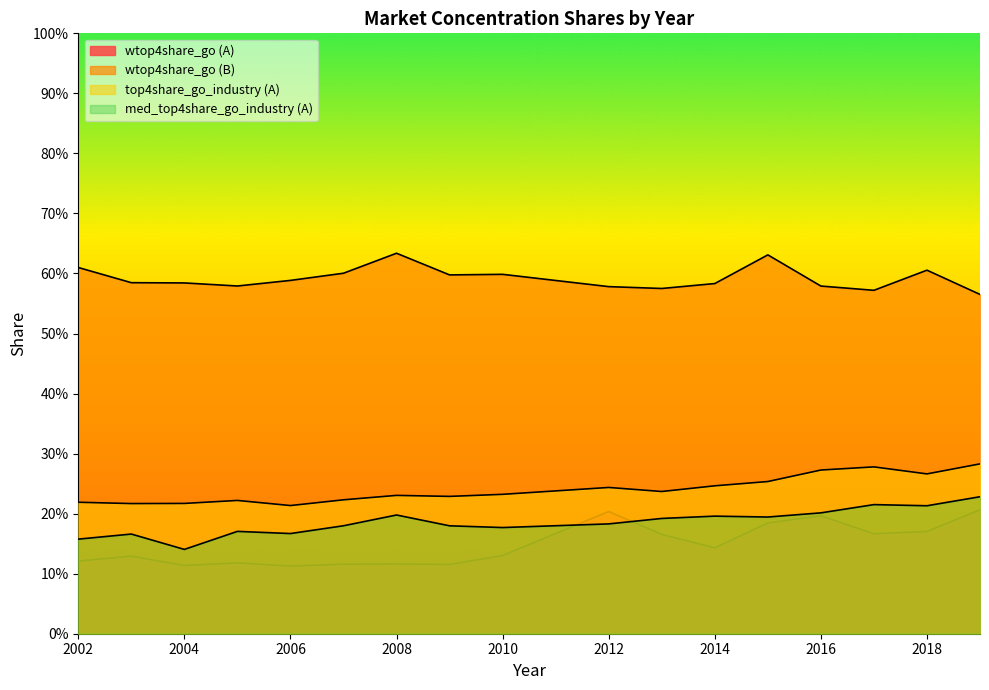

Between which two adjacent categories do med_top4share_go_industry (A) and wtop4share_go (A) first intersect?

2010 and 2012